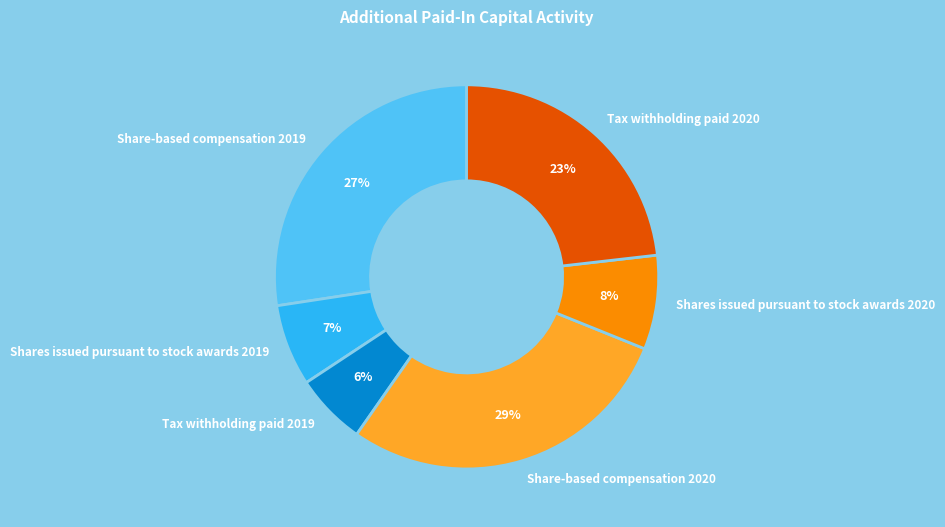

Does Tax withholding paid 2019 account for over 50% of the chart?

No